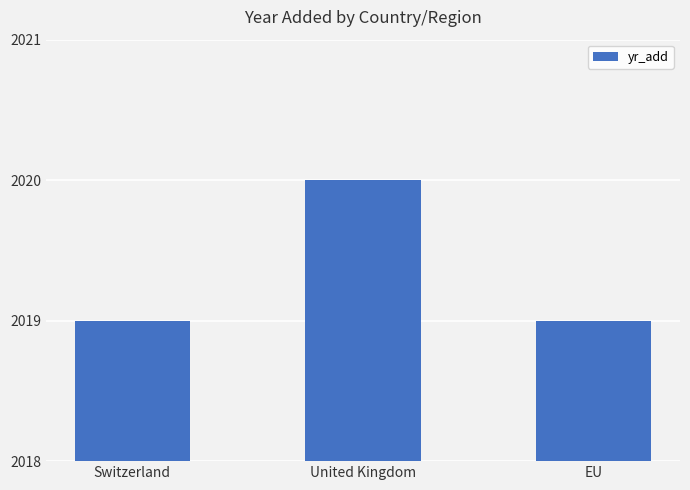

What value does the data have at United Kingdom?

2020